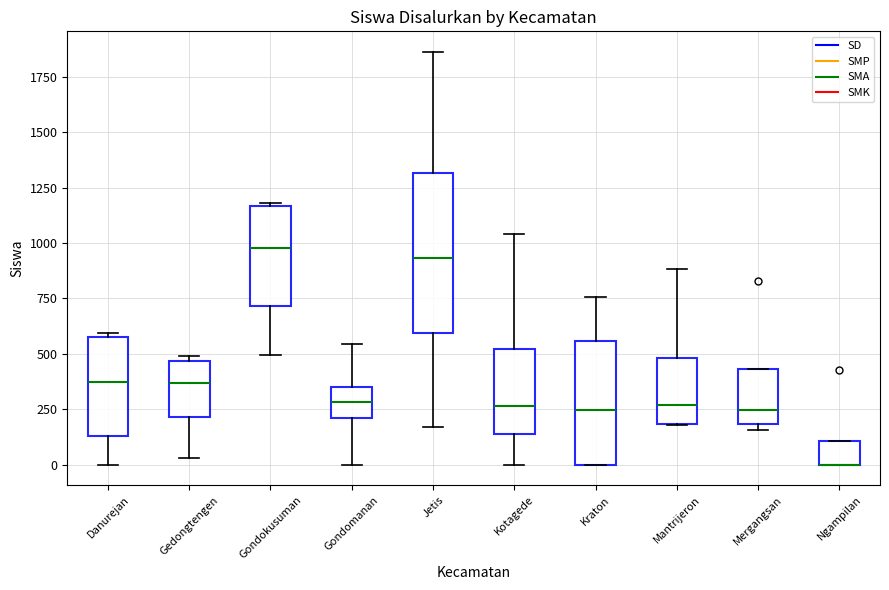

Which box is the tallest, from its lower edge to its upper edge?

Jetis